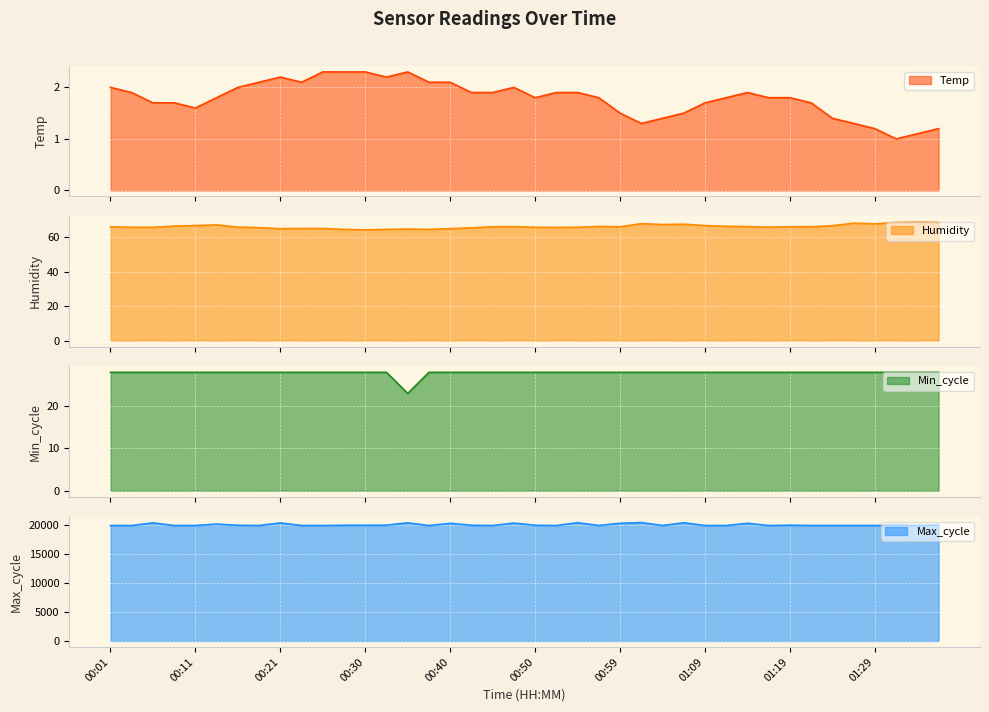

At which category does the chart reach its minimum across all series?

01:31